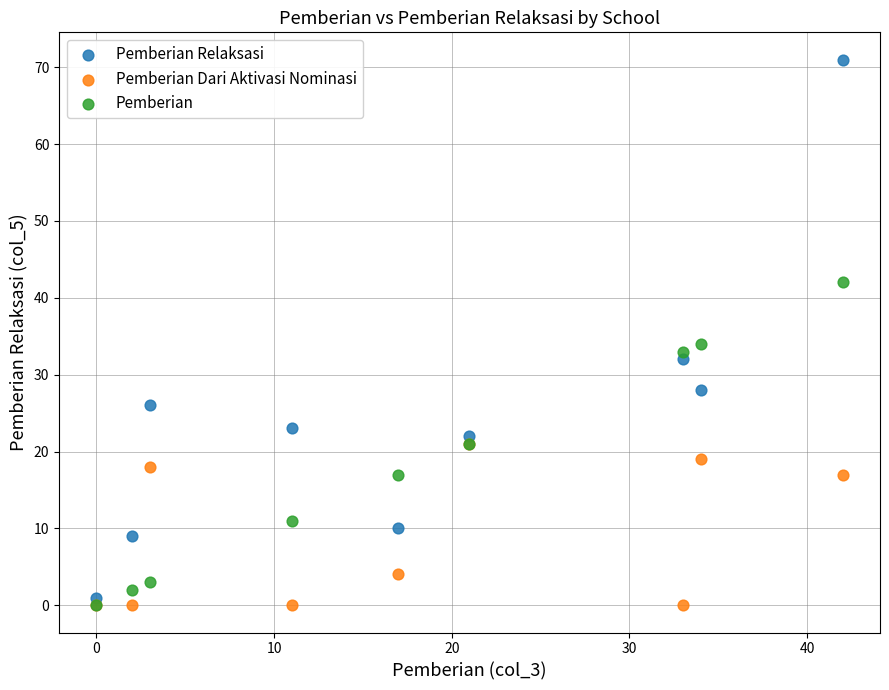

Across all series, what Y value is closest to 35?

34